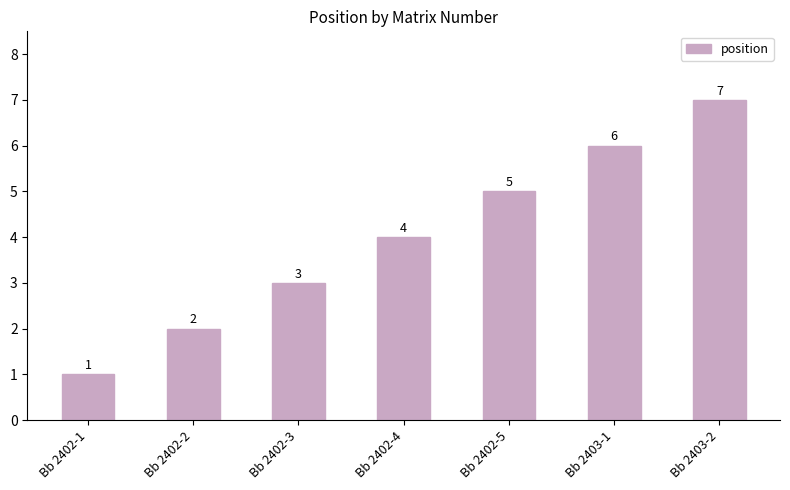

How many bars are there in total?

7